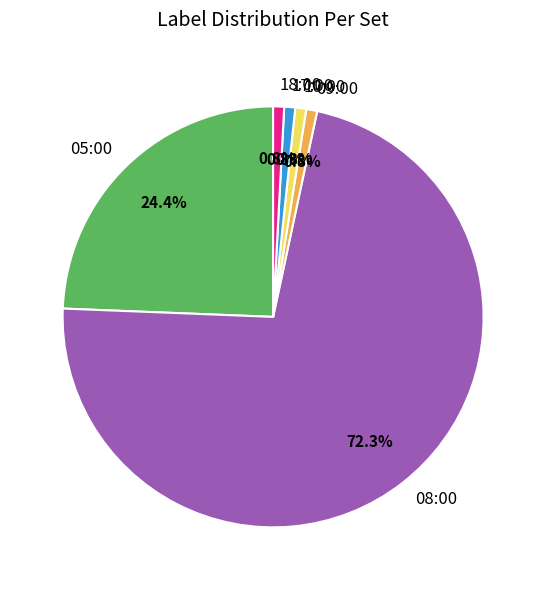

Count the number of slices in the pie.

6